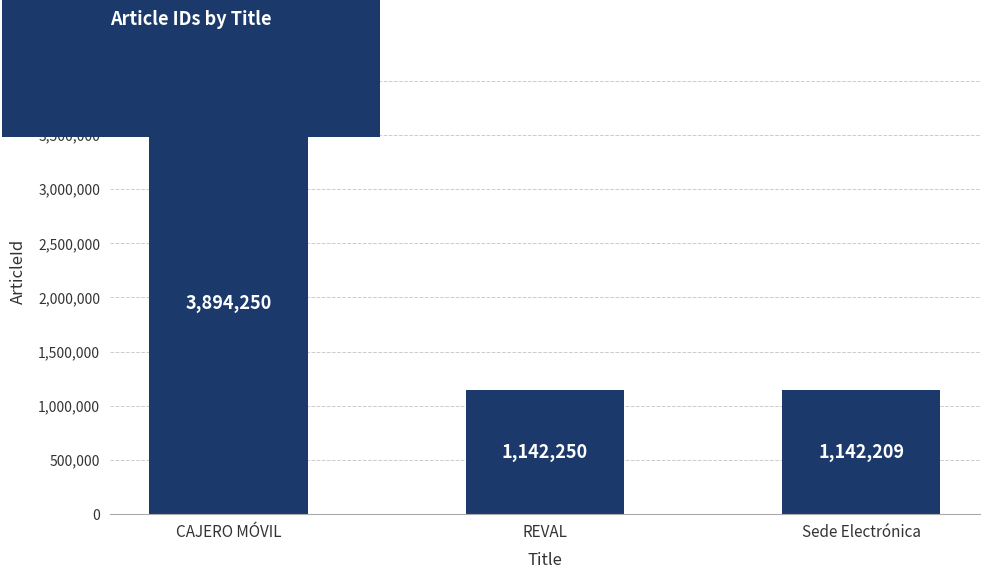

Rank the categories by value from highest to lowest.

CAJERO MÓVIL, REVAL, Sede Electrónica